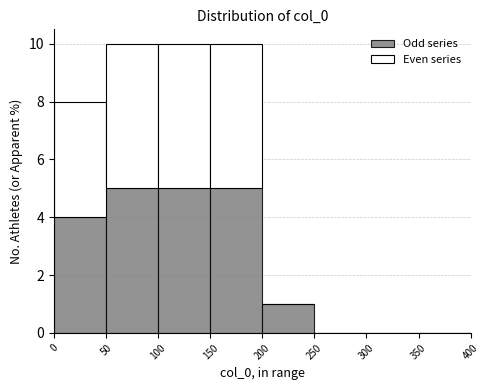

What is the total height of the stacked bar covering 100 to 150 on the x-axis? The values are not printed on the chart, so give them approximately, as read against the axis.

10